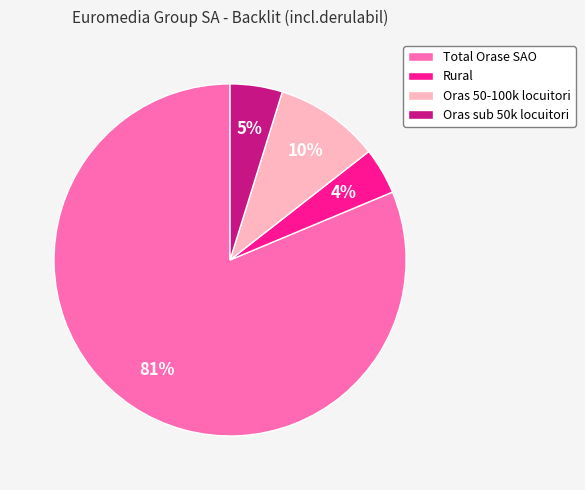

Which category has the smallest portion of the pie?

Rural